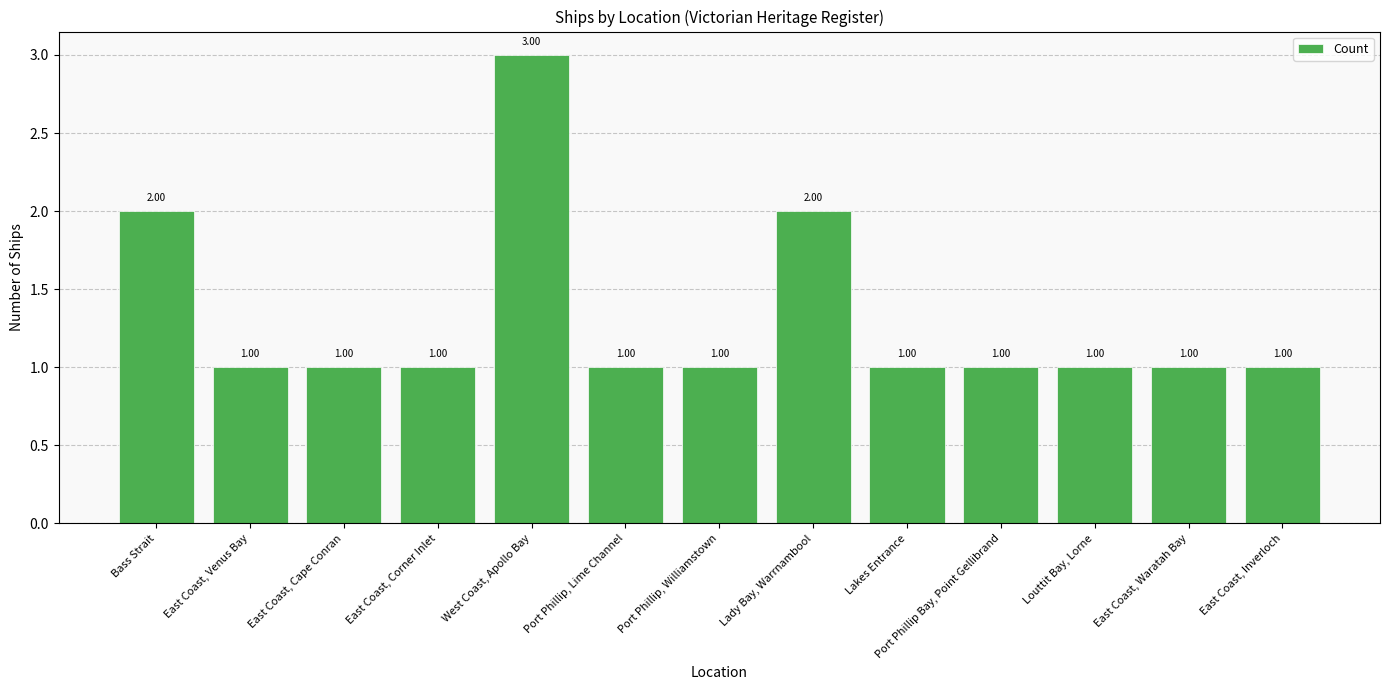

What is the minimum value shown in the chart?

1